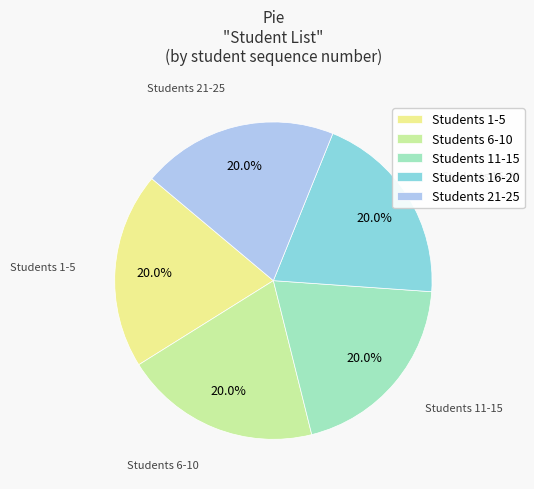

To the nearest percent, what is the difference between the largest and smallest slice percentages?

0%